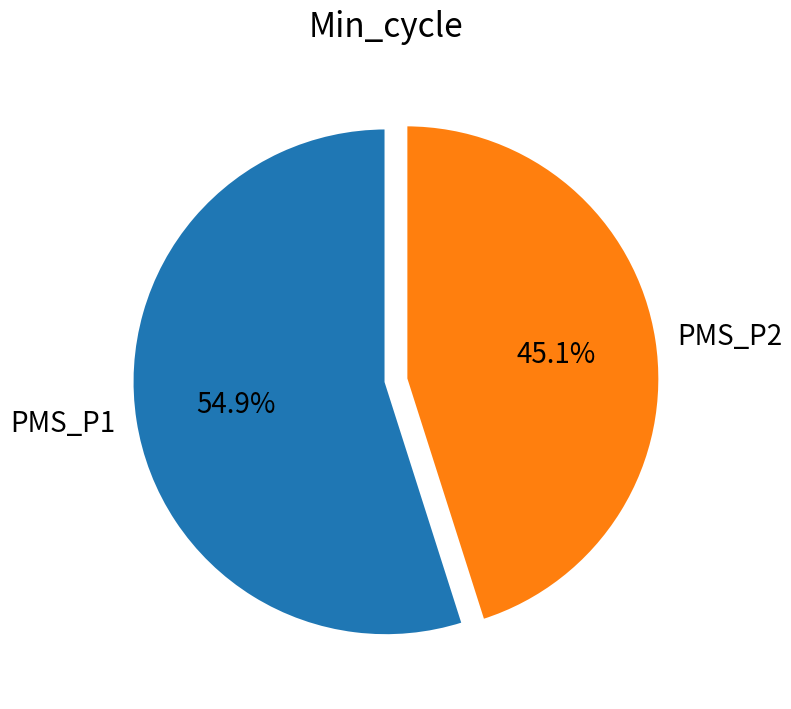

Rank the categories by value from lowest to highest.

PMS_P2, PMS_P1